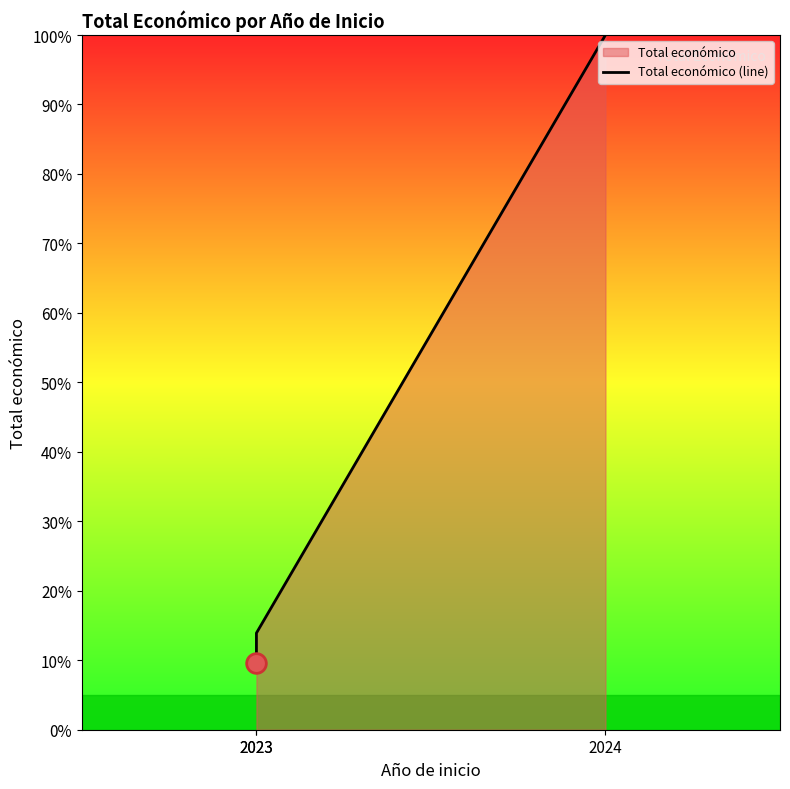

What is the change in value from 2023 to 2024?

+86.1